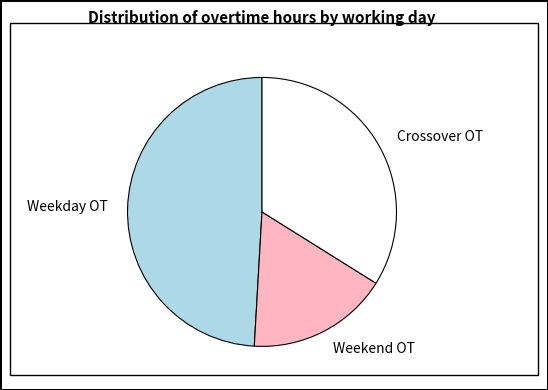

Does Weekday OT represent more than half of the total?

No